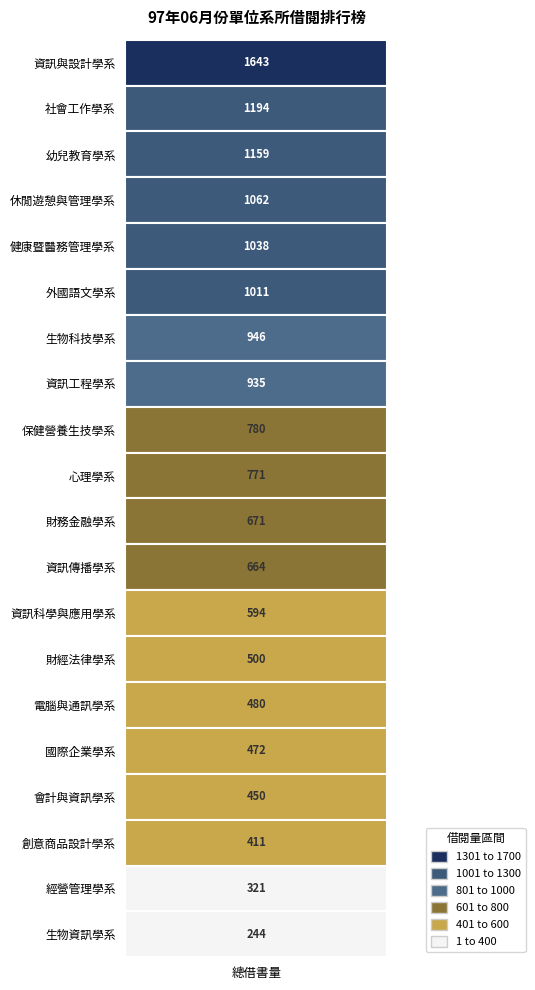

Where is the data nearest to the value 943?

6